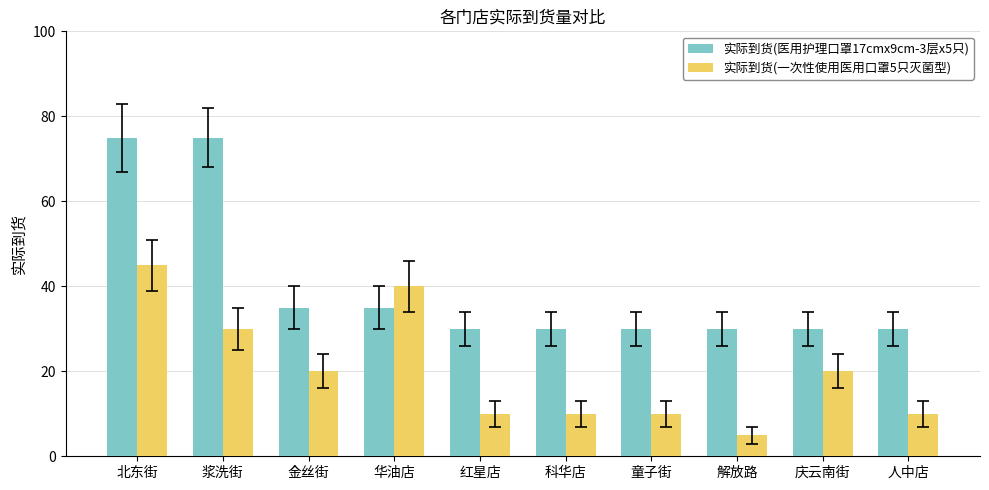

Which label corresponds to the smallest value in the chart?

解放路